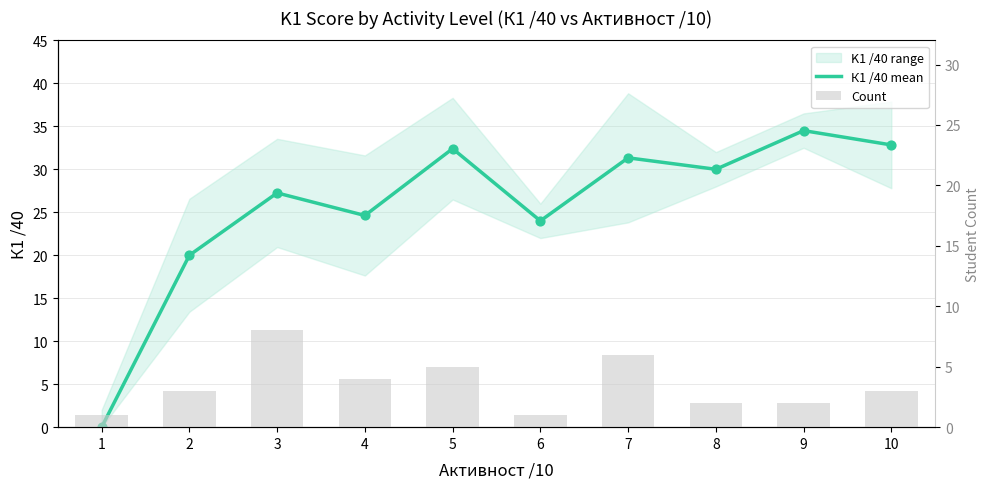

Which series has the largest total across all categories?

К1 /40 mean